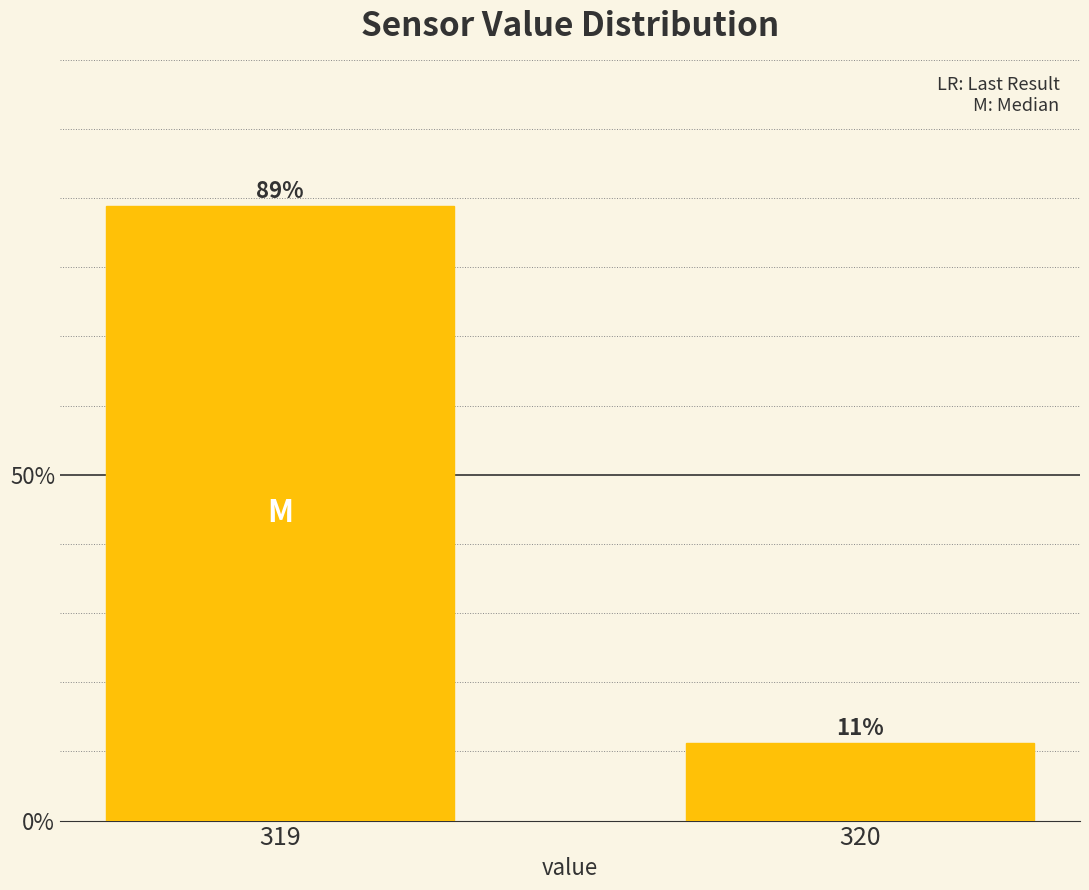

Is it true that the value at 319 is 88.8?

True